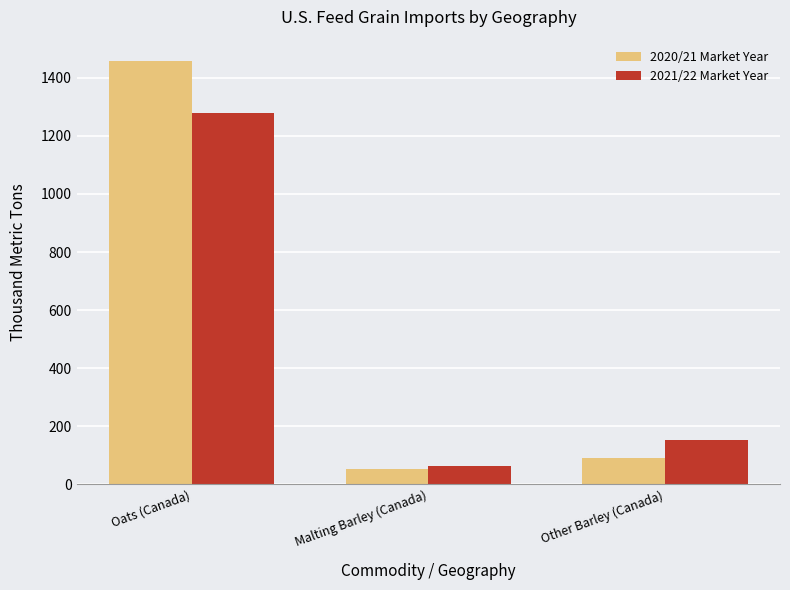

Reading left to right, what are all the values shown in this chart?

2020/21 Market Year: 1458.4	51.1	88.9
2021/22 Market Year: 1278.6	61.8	151.7